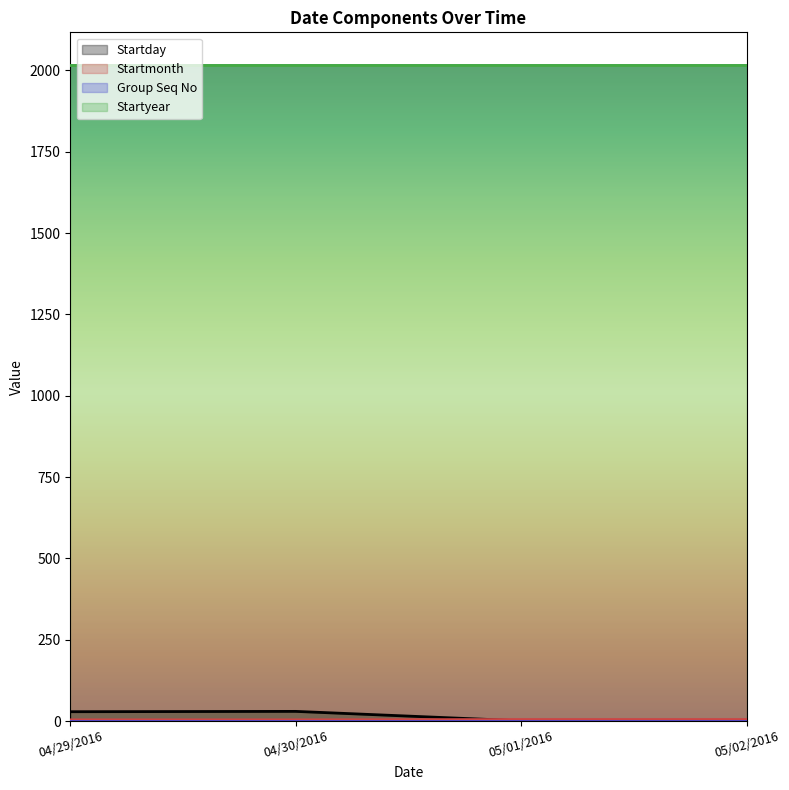

True or false: Startday has a value of 3 at 05/02/2016.

False